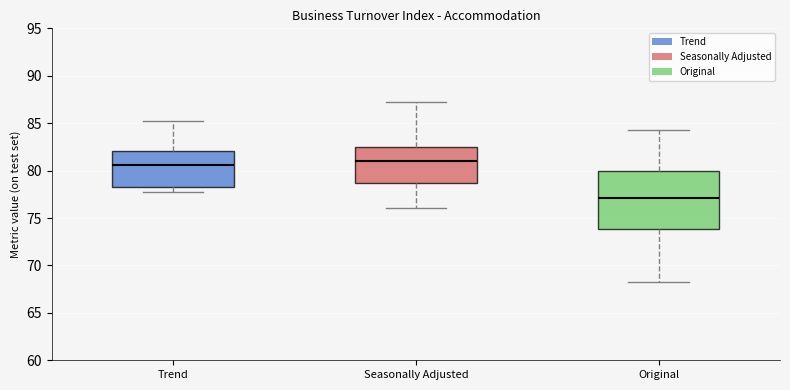

Which box is the tallest, from its lower edge to its upper edge?

Original